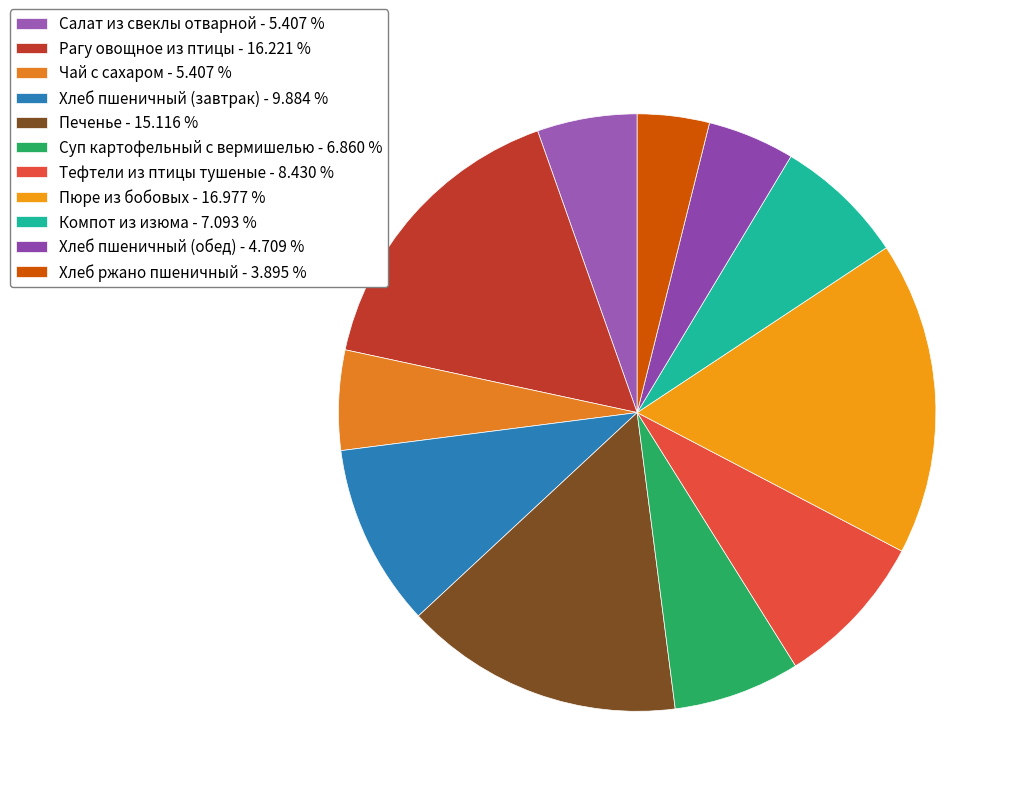

How many slices are in this pie chart?

11